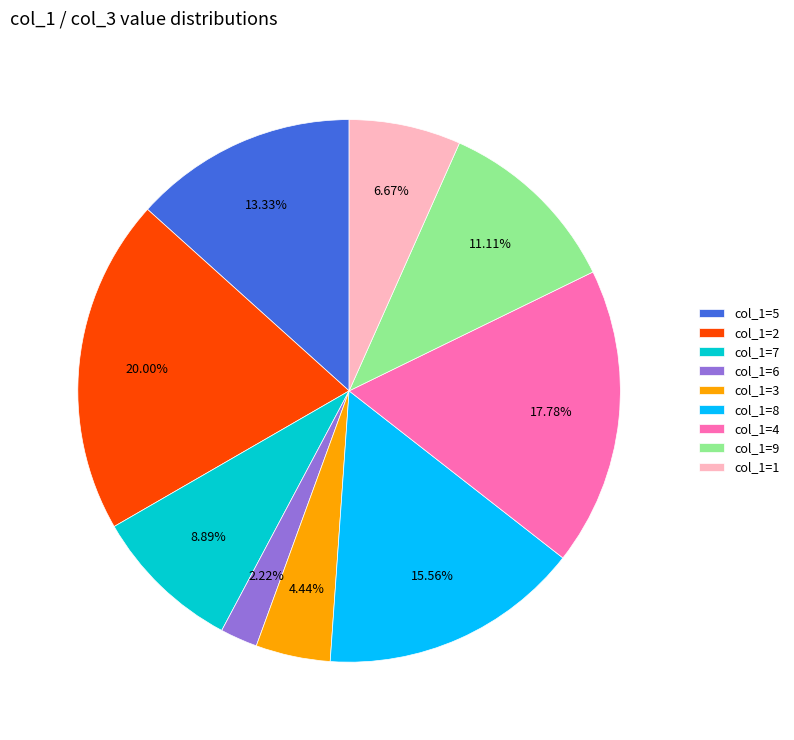

Is there a majority slice in this chart?

No